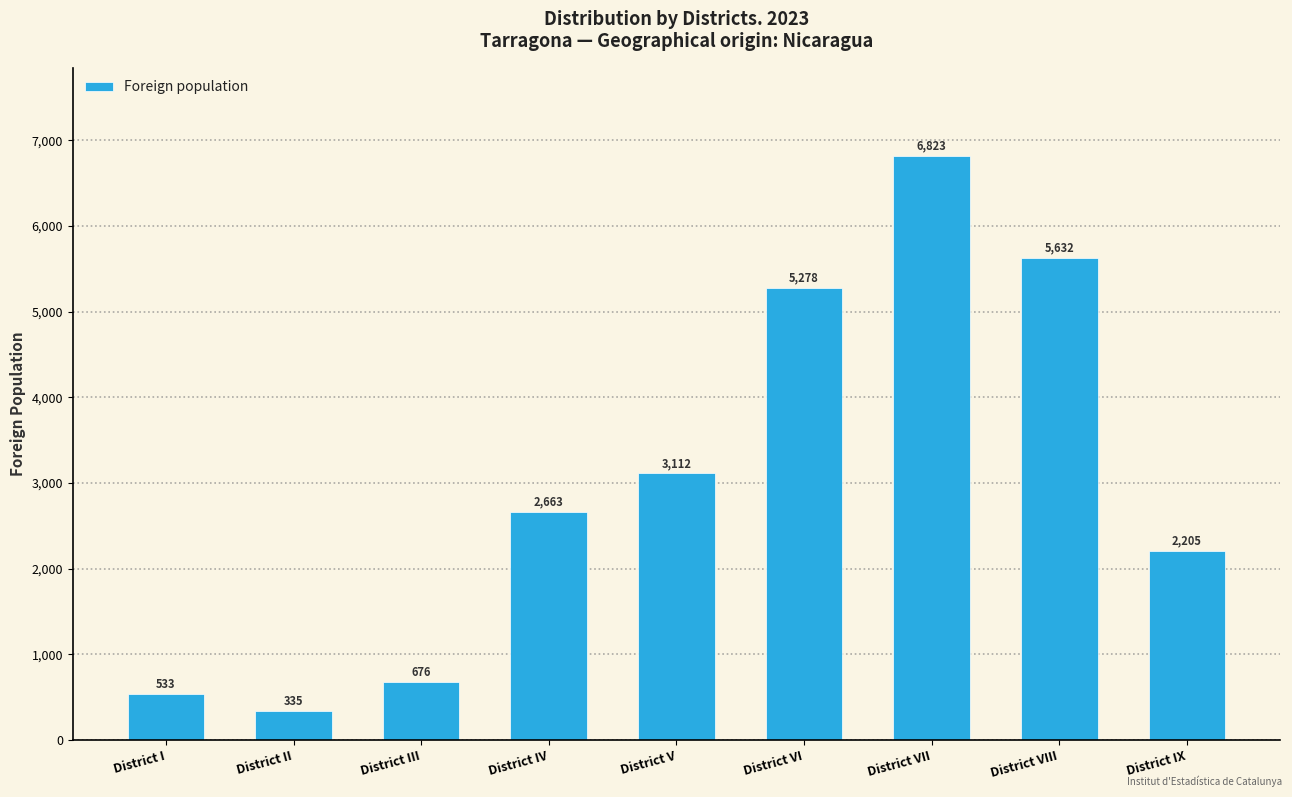

What is the change in value from District III to District IV?

+1987